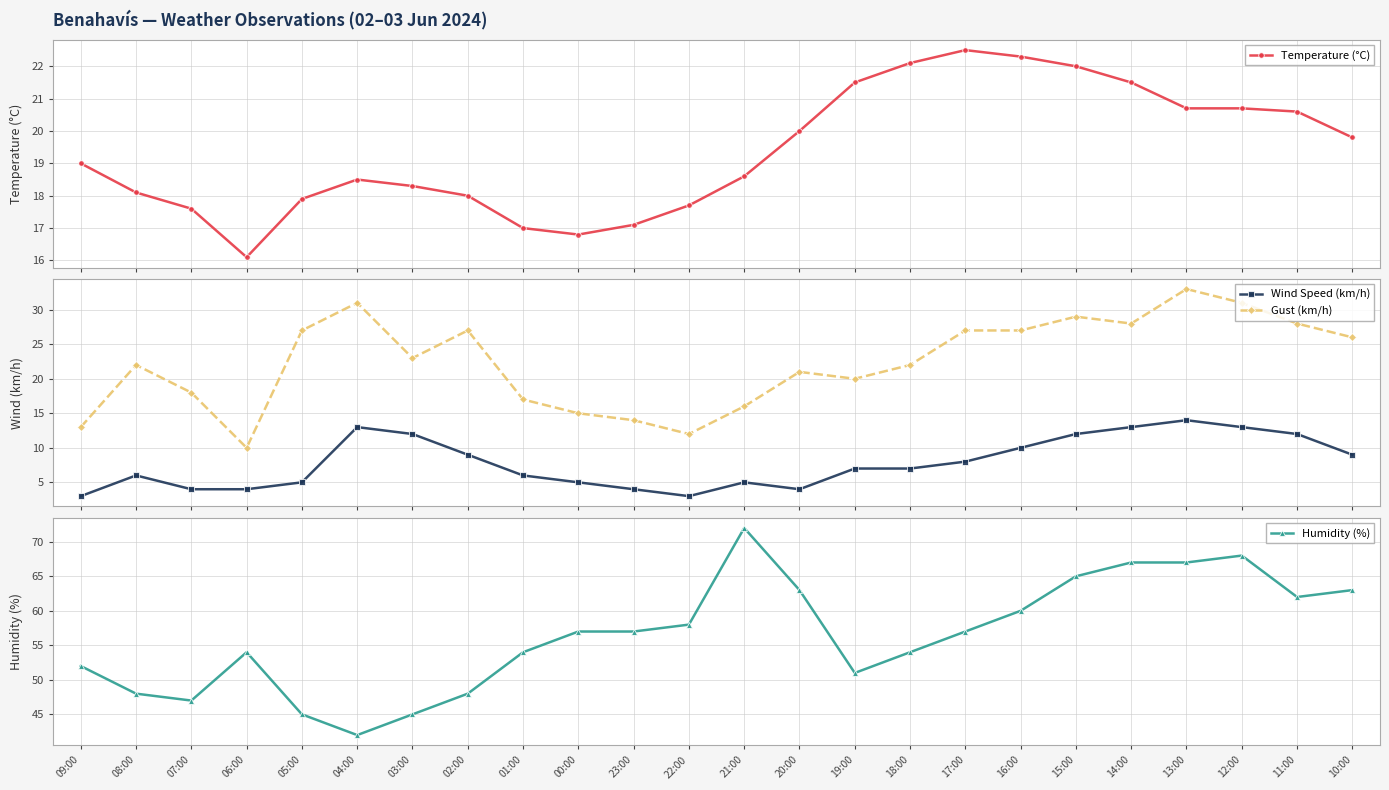

What is the difference between the maximum and minimum values in the Gust (km/h) series?

23